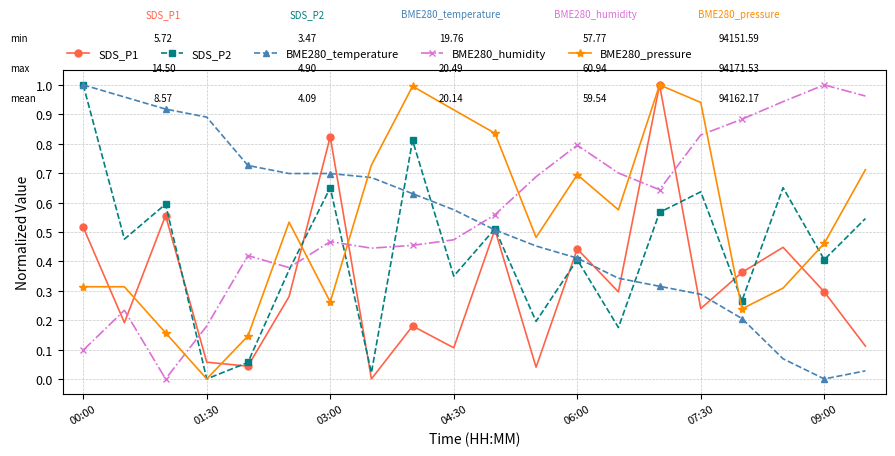

True or false: BME280_temperature has more than 2 points higher than both neighbors.

False